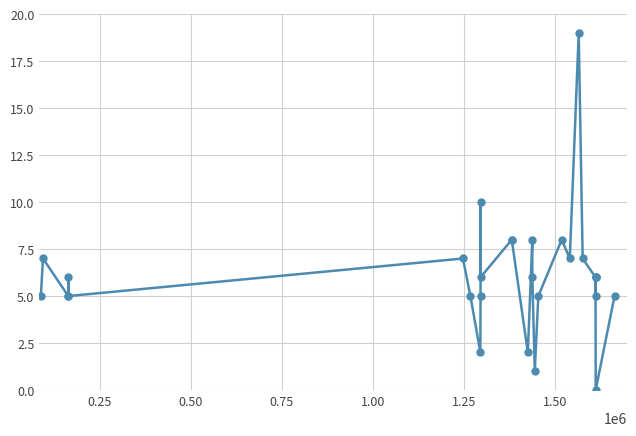

What is the sum of all values?

170